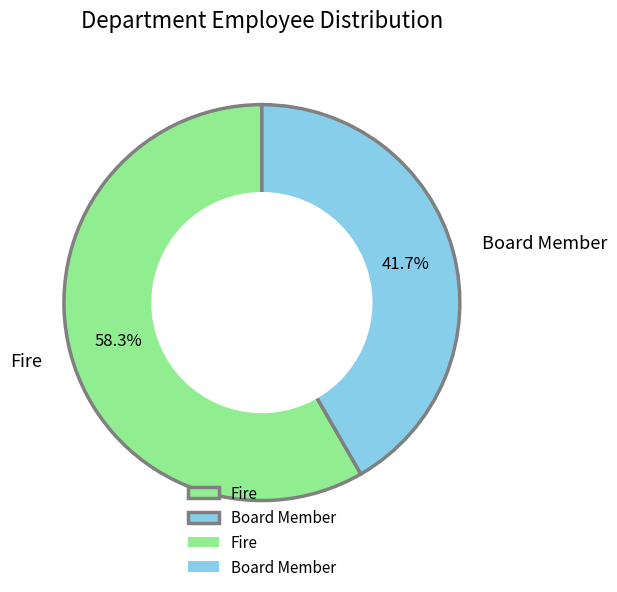

What is the total percentage of Fire and Board Member?

100.0%